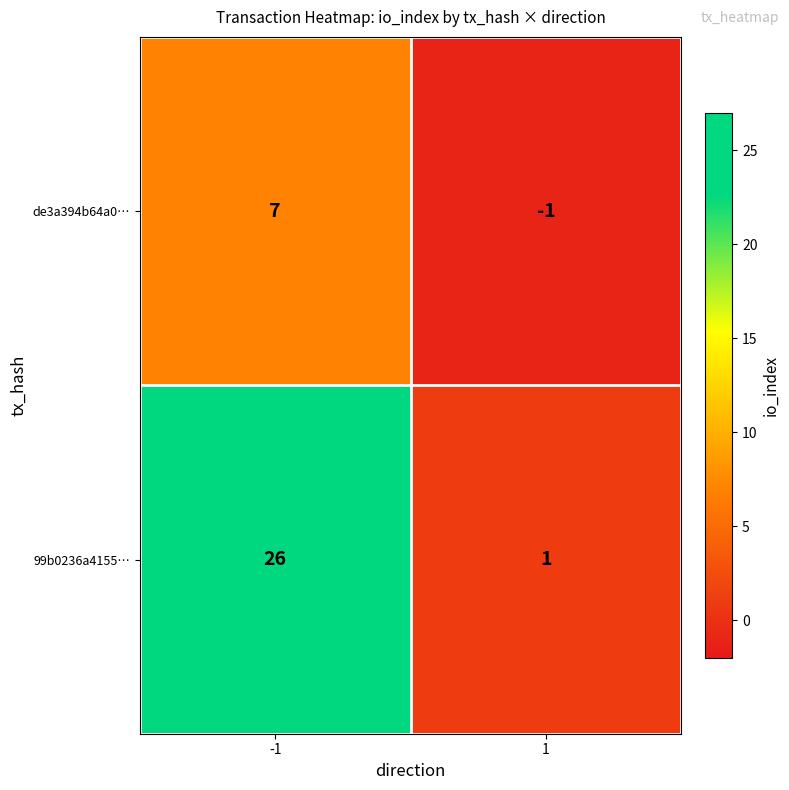

What is the maximum value for de3a394b64a0…?

7